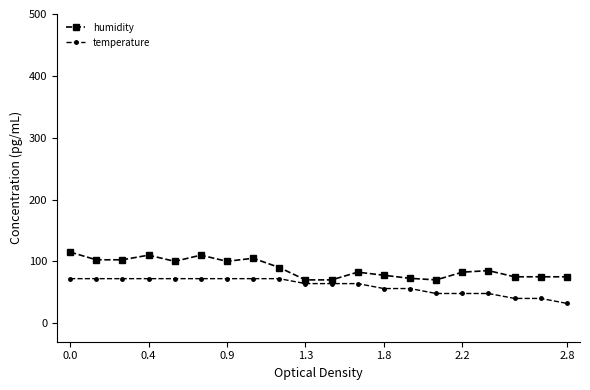

List the series in order of their overall mean, lowest first.

temperature, humidity